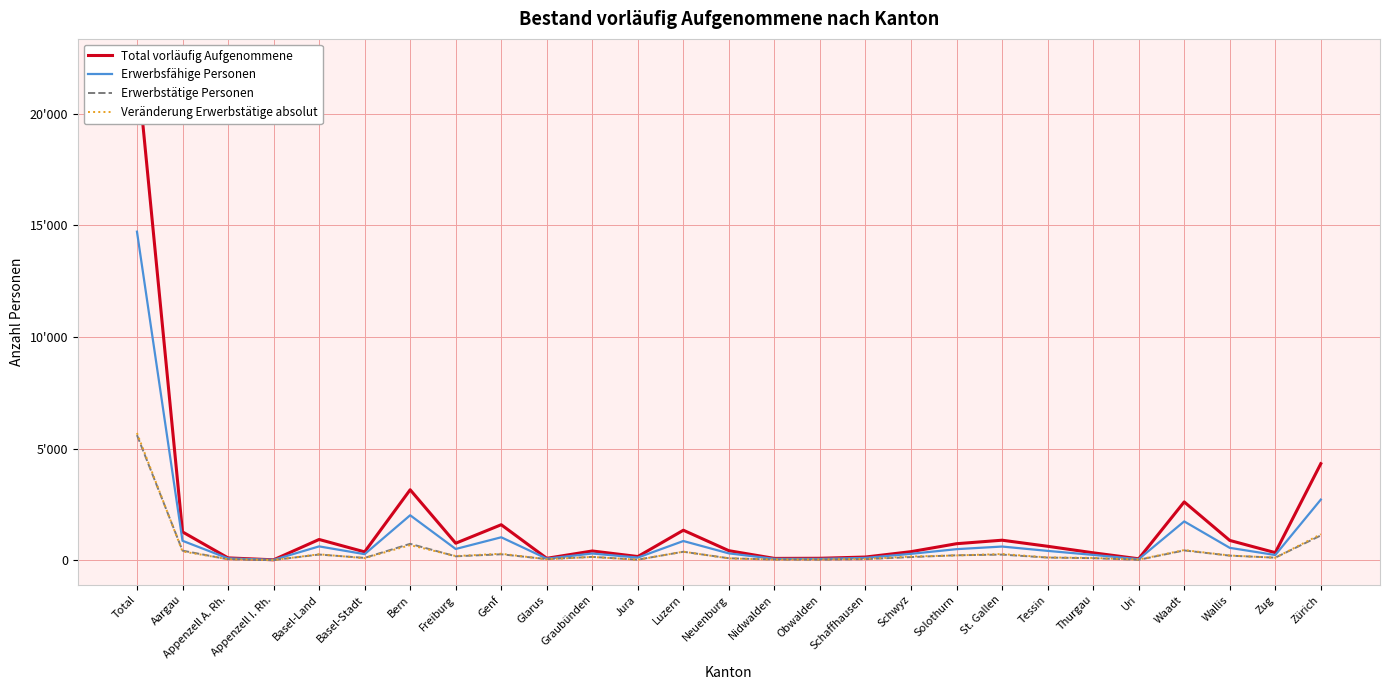

Which series has the largest total across all categories?

Total vorläufig Aufgenommene